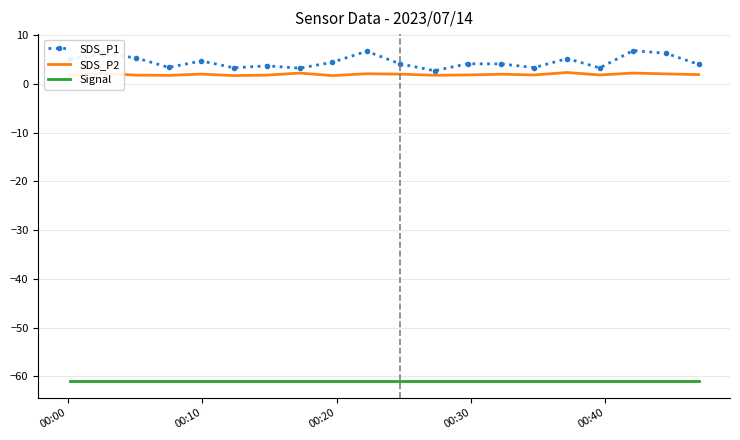

What are all the series names shown in the legend?

SDS_P1, SDS_P2, Signal